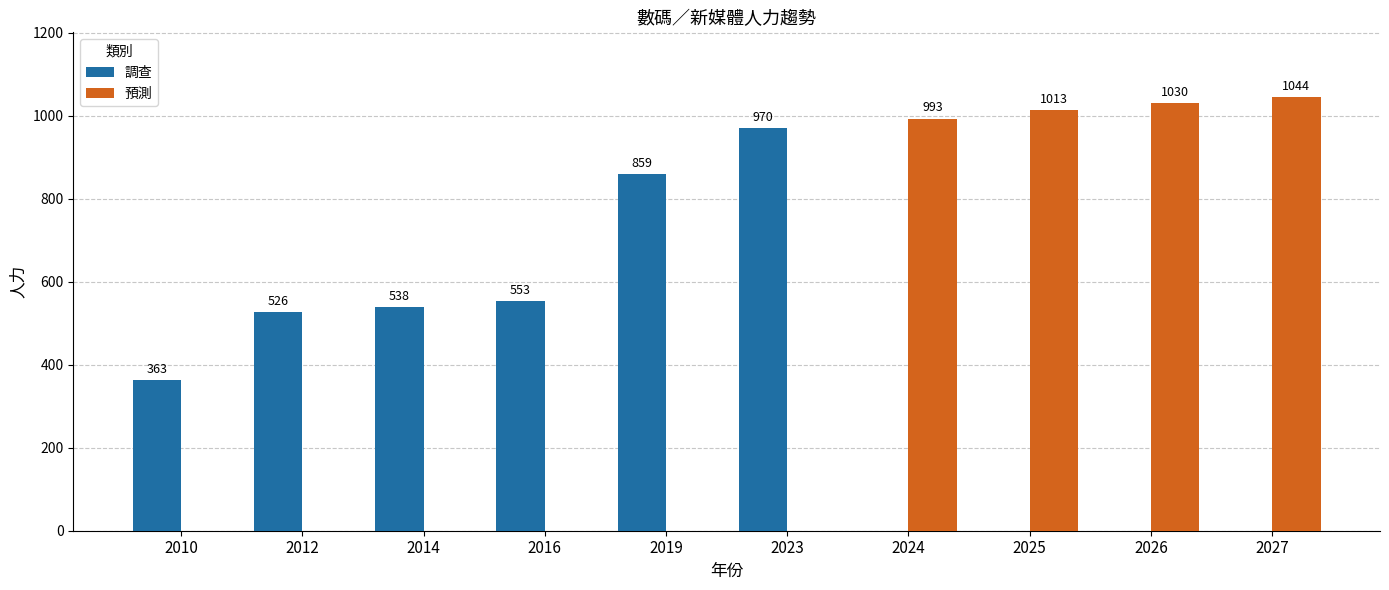

Reading left to right, extract all data points from this chart.

調查: 363	526	538	553	859	970	0	0	0	0
預測: 0	0	0	0	0	0	993	1013	1030	1044